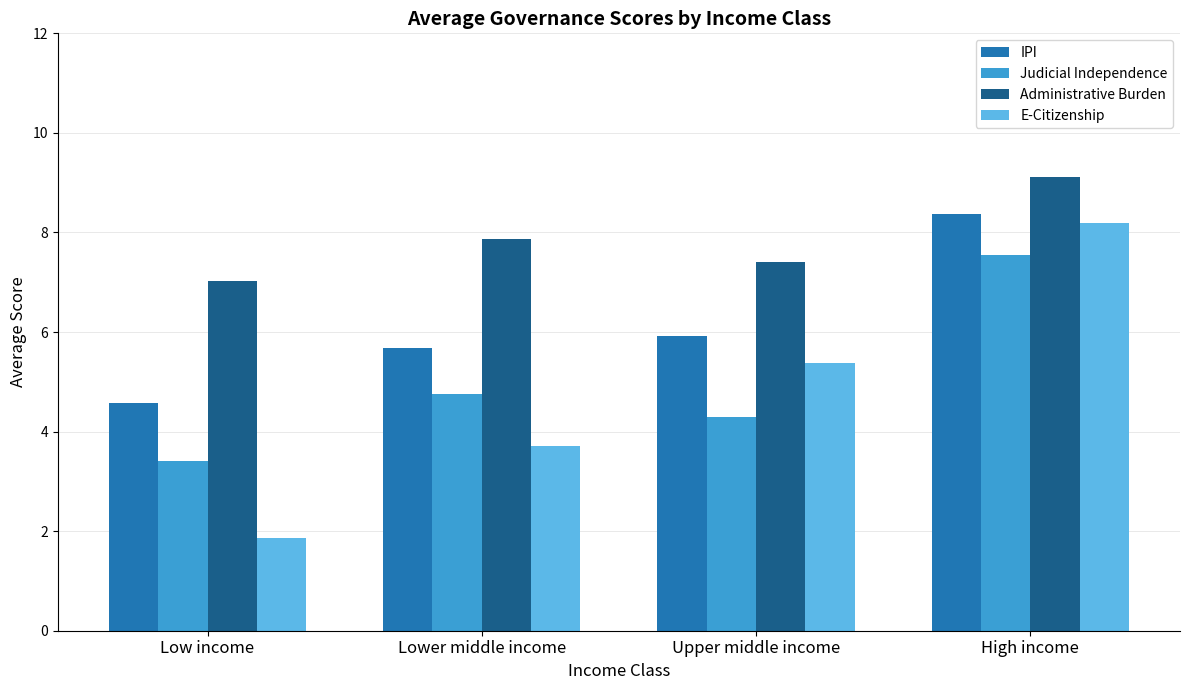

What is the difference between the maximum and minimum values in the Administrative Burden series?

2.1